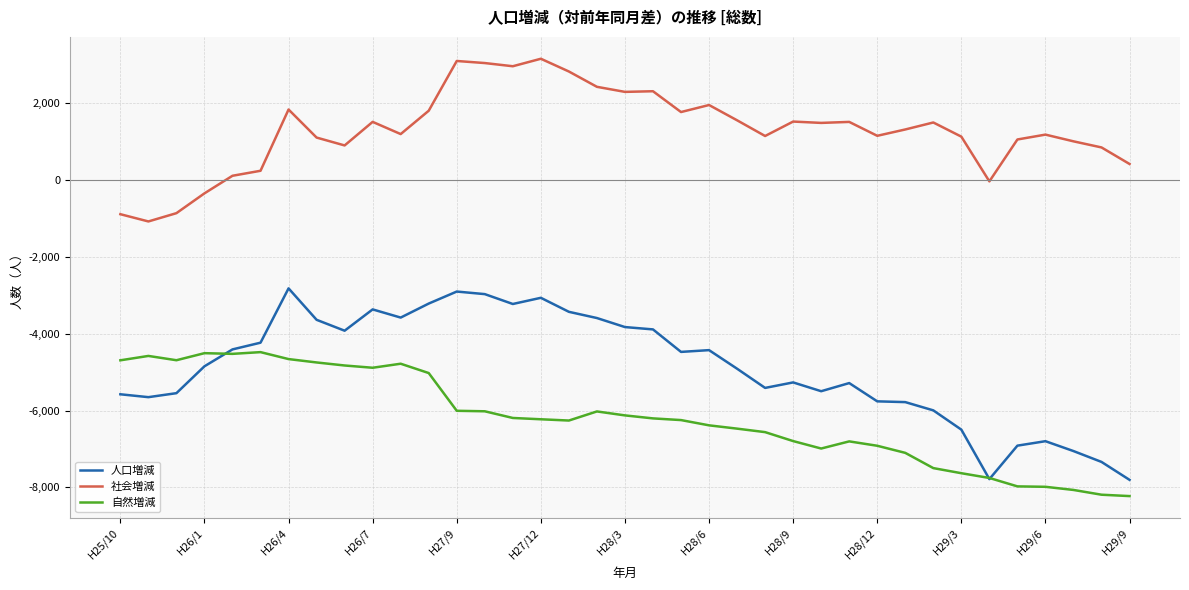

True or false: 人口増減 and 自然増減 cross at least once.

True